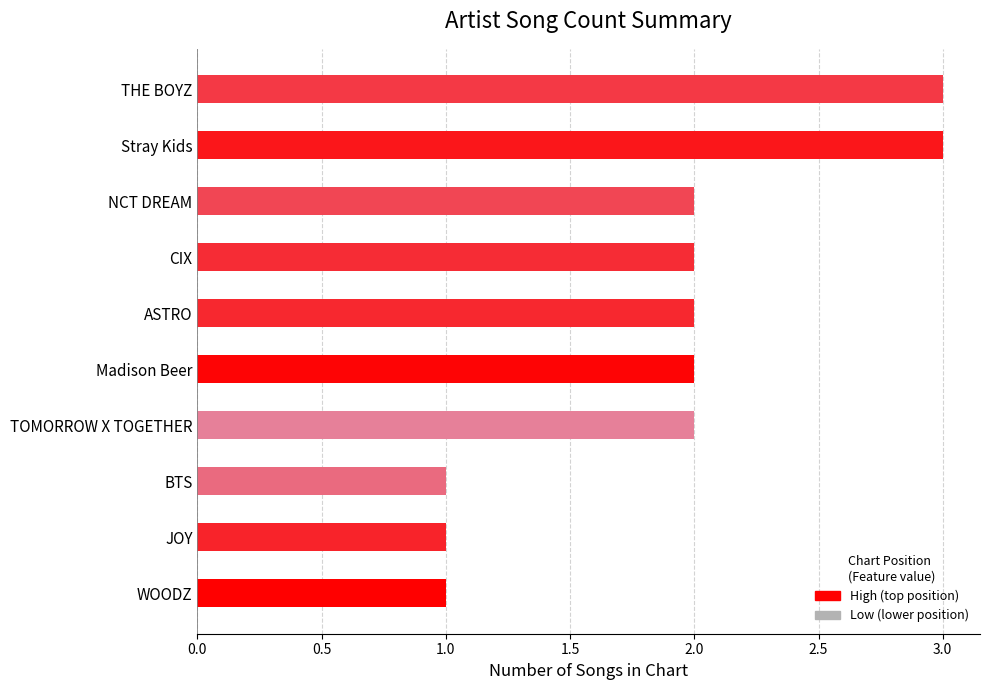

Reading bottom to top, transcribe all the data shown in this chart.

WOODZ=1	JOY=1	BTS=1	TOMORROW X TOGETHER=2	Madison Beer=2	ASTRO=2	CIX=2	NCT DREAM=2	Stray Kids=3	THE BOYZ=3